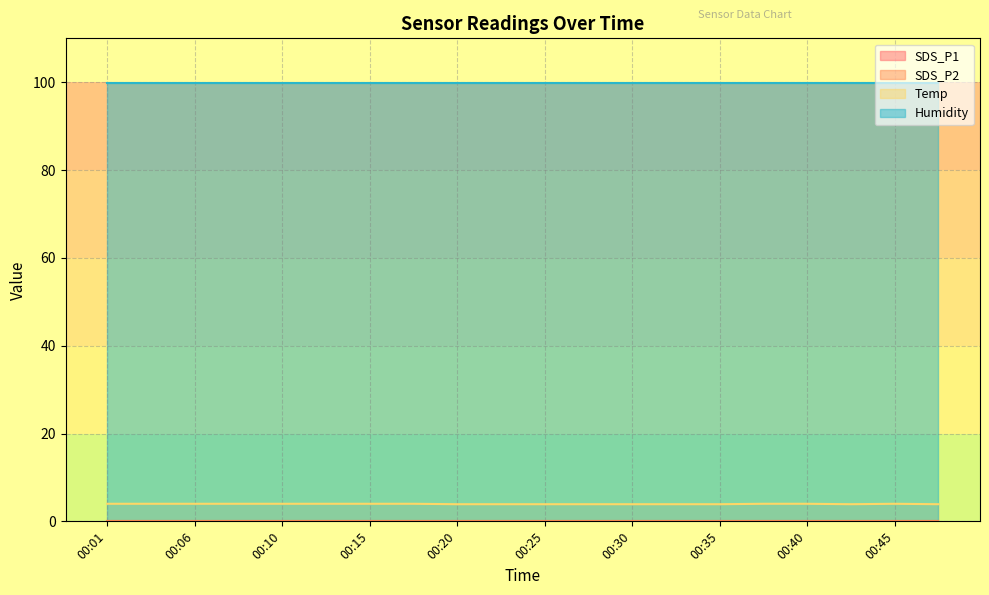

Is it true that SDS_P1 equals 0.1 at 00:40?

True